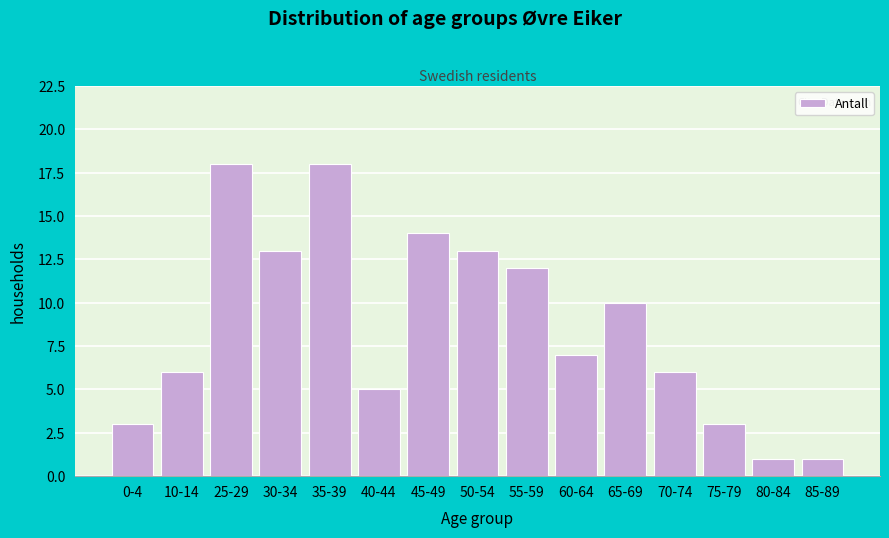

Reading right to left, extract all data points from this chart.

1	1	3	6	10	7	12	13	14	5	18	13	18	6	3